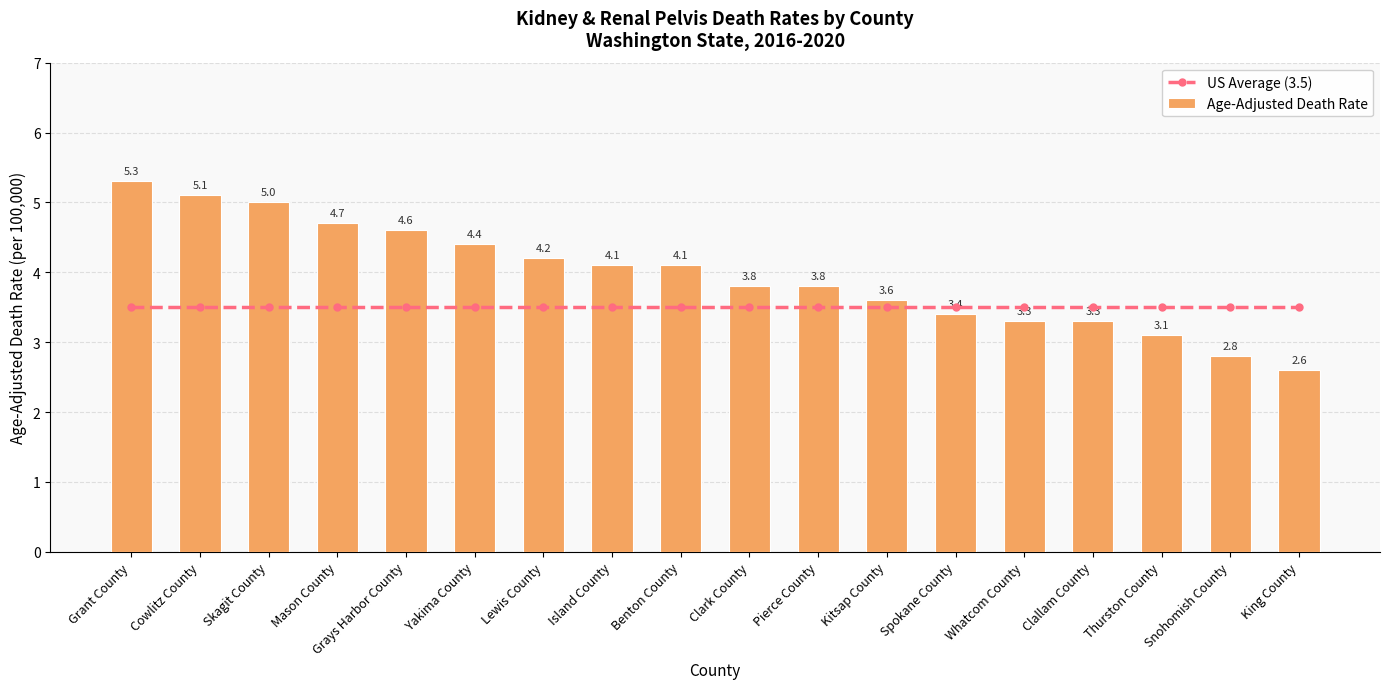

Are the bars grouped side by side (vs. stacked)?

Yes